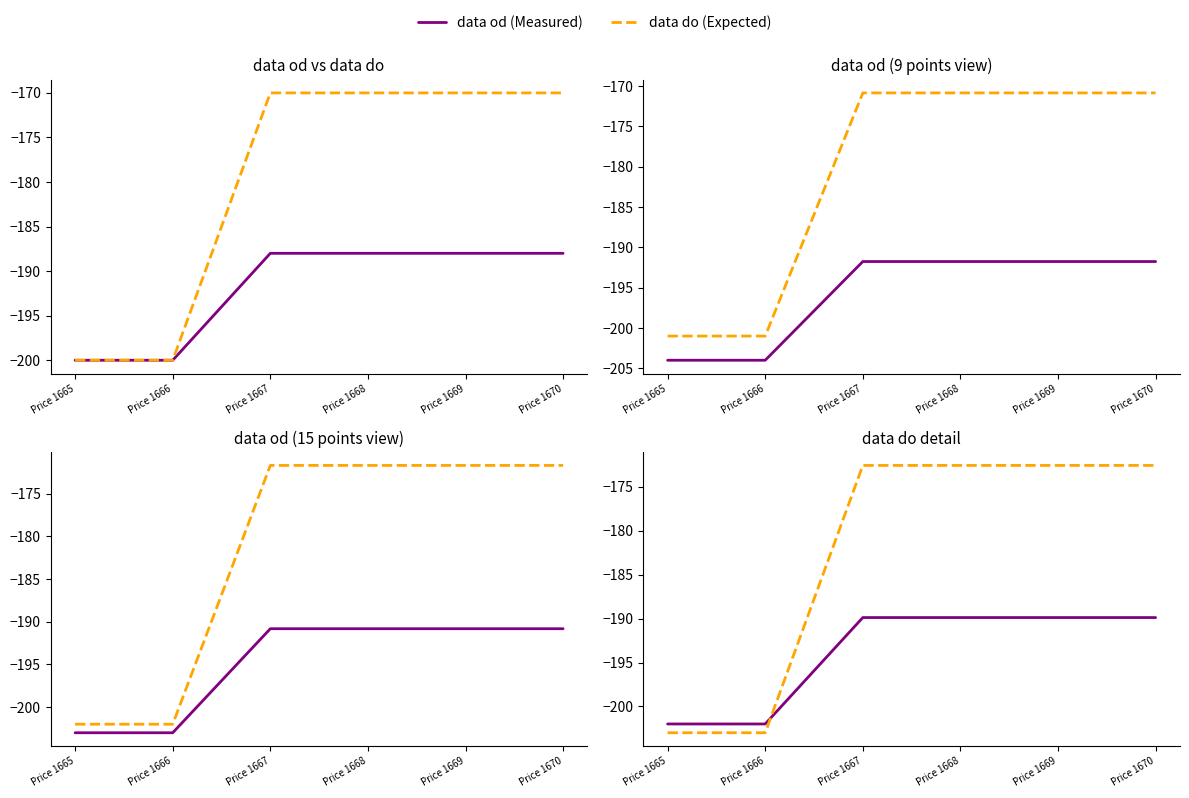

What is the difference between the data do (Expected) values at Price 1669 and Price 1666?

30.4